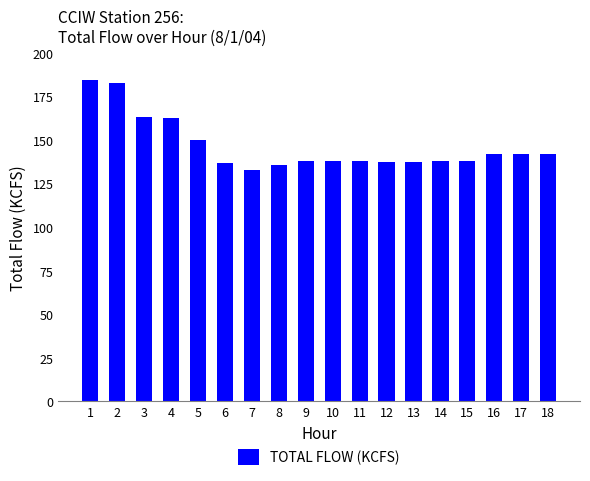

The value at 5 is 77.2. True or false?

False